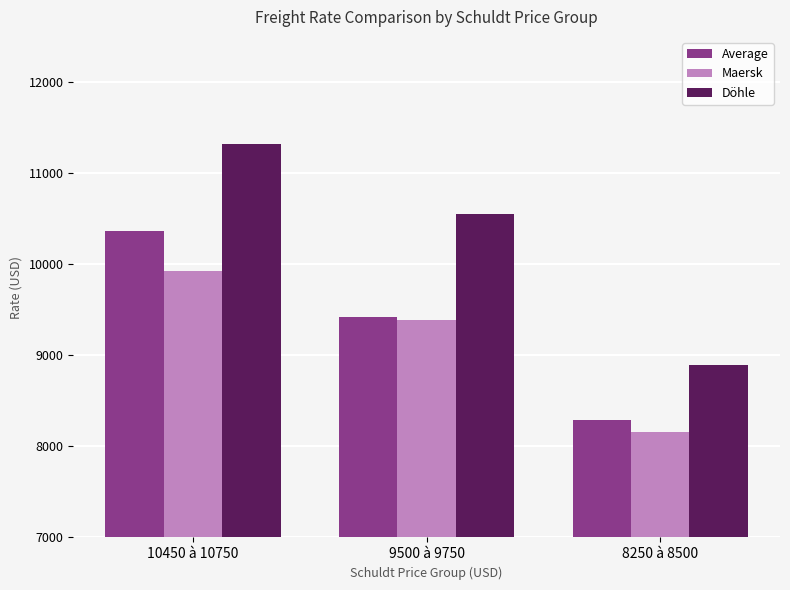

Are the bars grouped side by side (vs. stacked)?

Yes